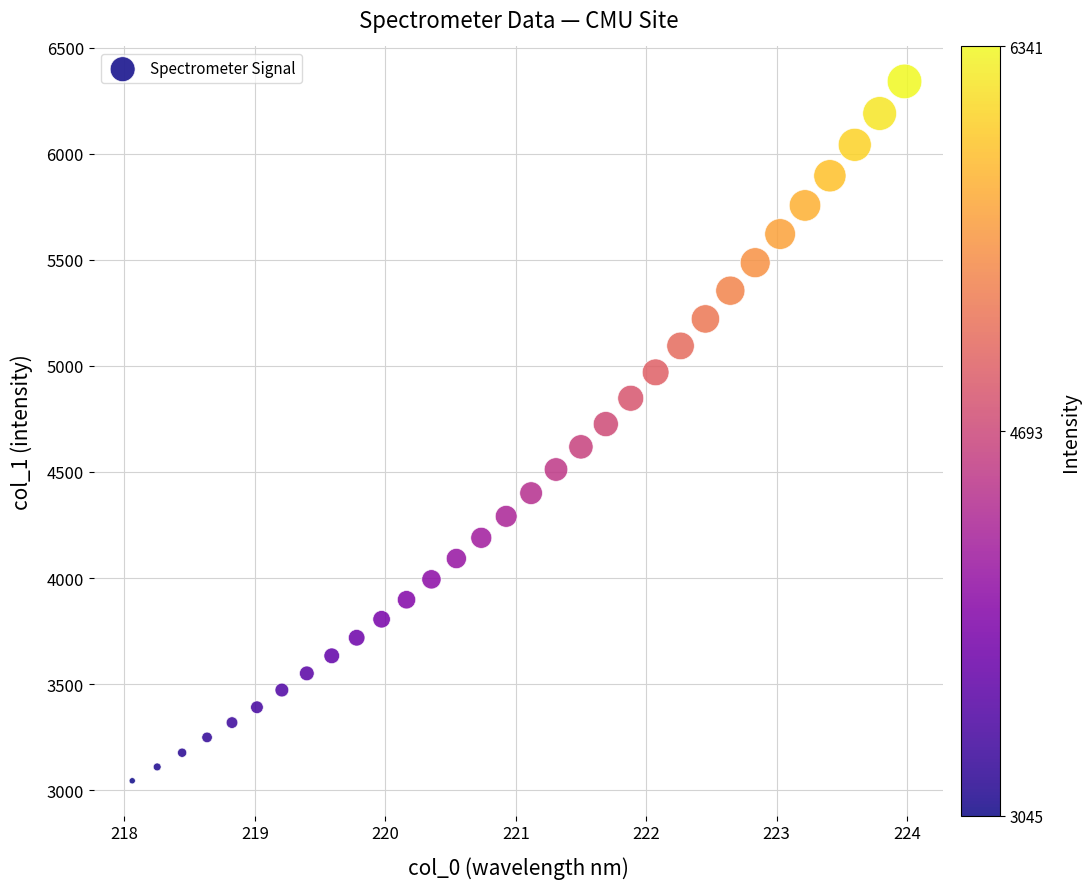

What is the range of X values (max minus min)?

5.9